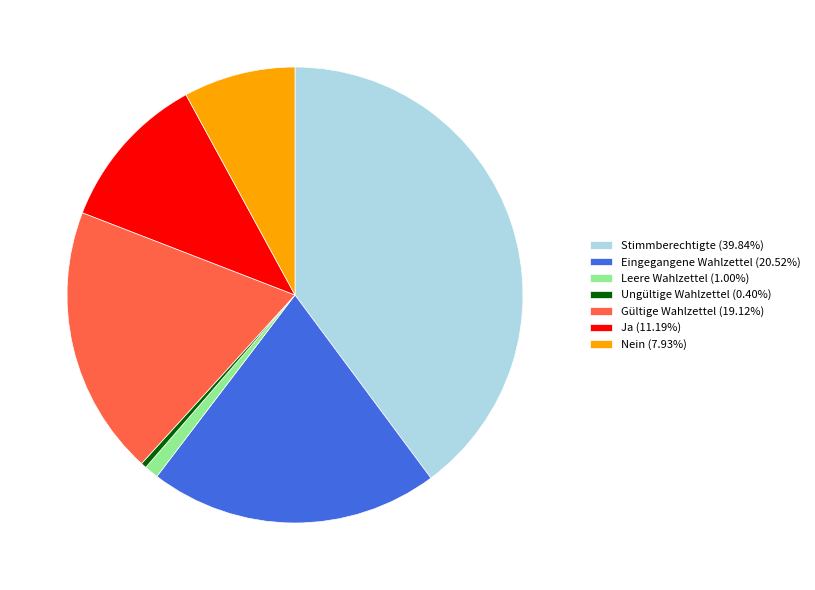

Is the sum of Nein and Stimmberechtigte greater than half?

No